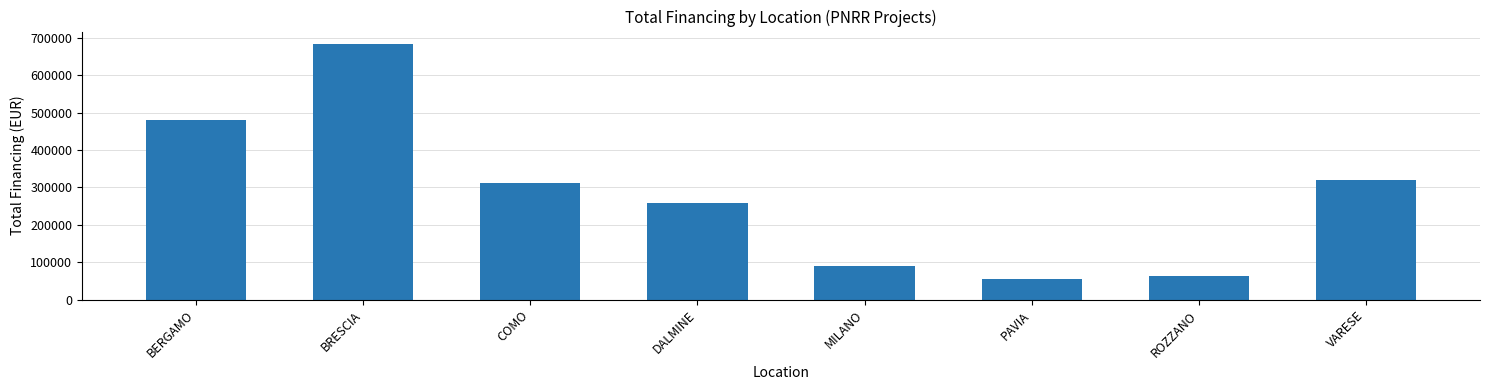

True or false: the data shows 319070.1 at VARESE.

True